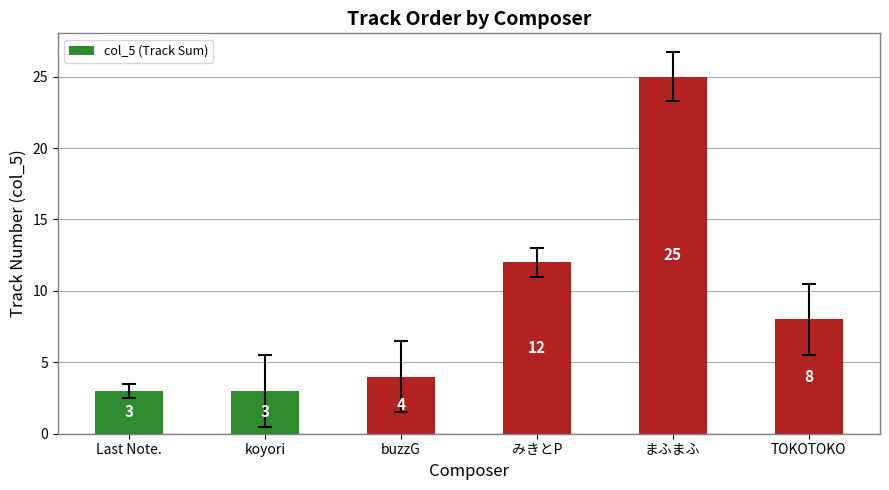

Count the number of categories in the chart.

6